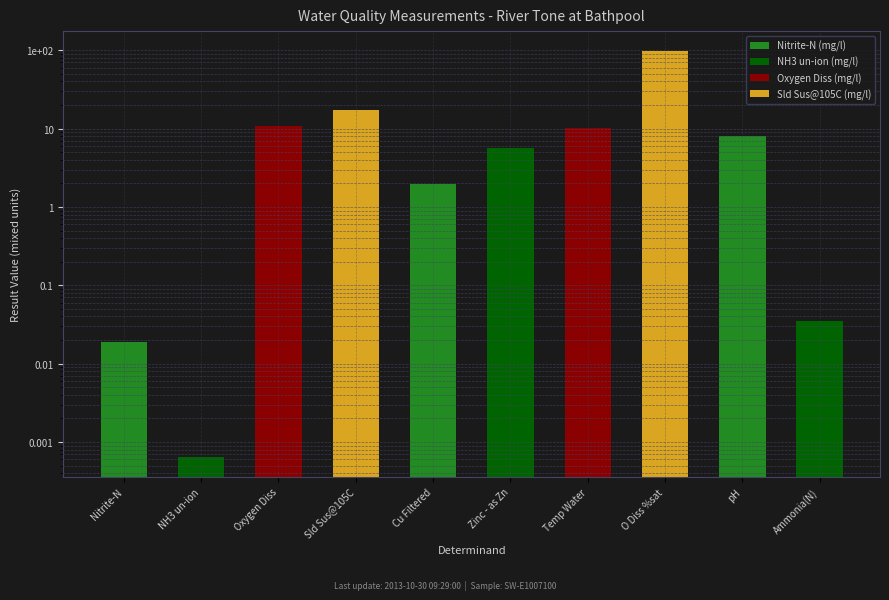

At which label is the value closest to 48?

Sld Sus@105C